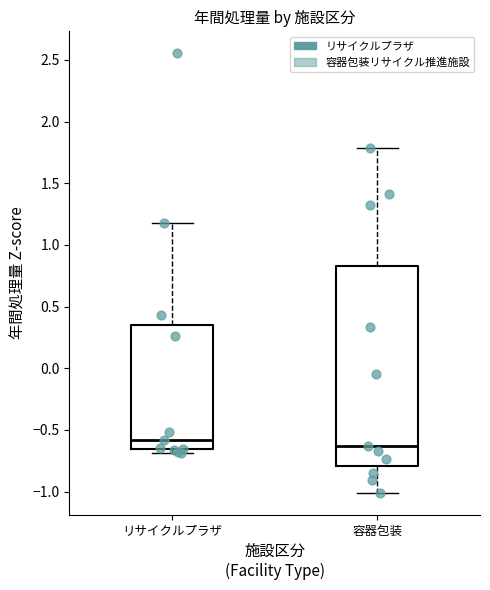

Reading left to right, transcribe this box plot: for each box, give where its median line is, the range the box spans, and where its two whiskers end, as read against the y-axis. The values are not printed on the chart, so give them approximately, as read against the axis.

リサイクルプラザ: median -0.60, box -0.65 to 0.35, whiskers -0.70 to 1.20
容器包装: median -0.65, box -0.80 to 0.85, whiskers -1.00 to 1.80